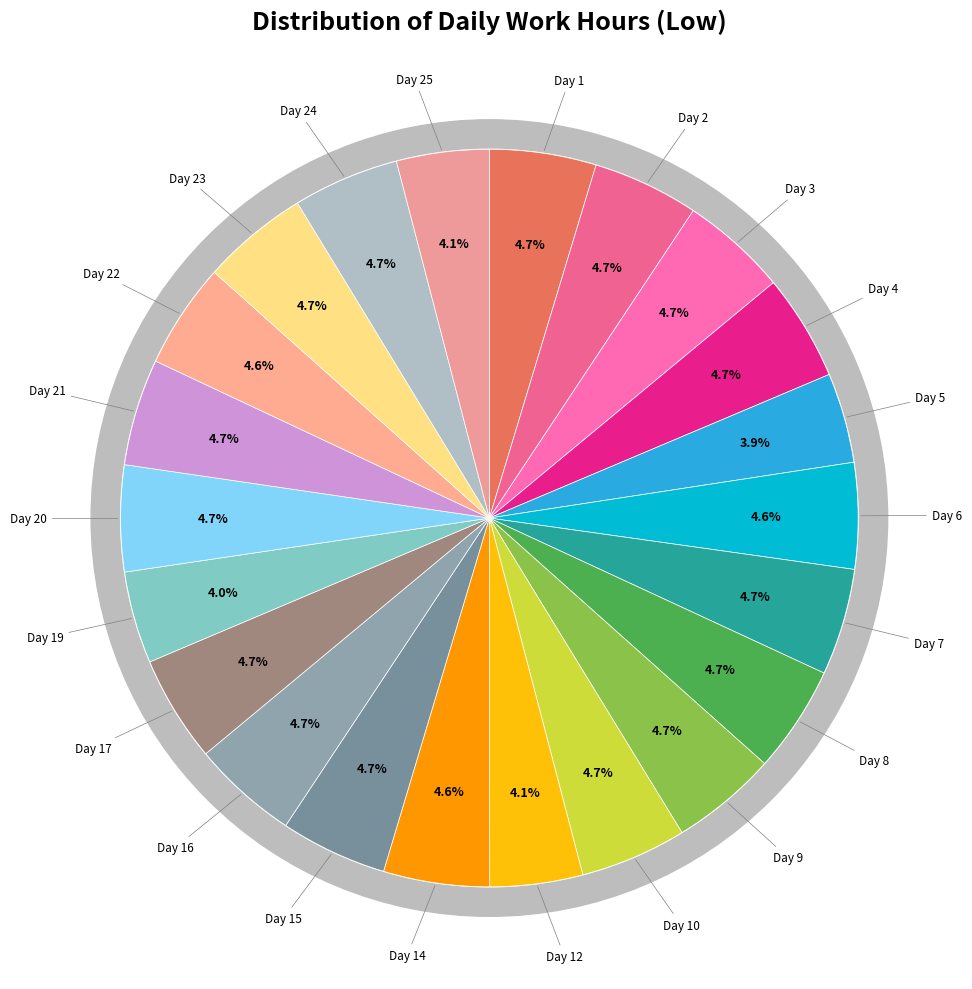

Does any single category account for the majority?

No